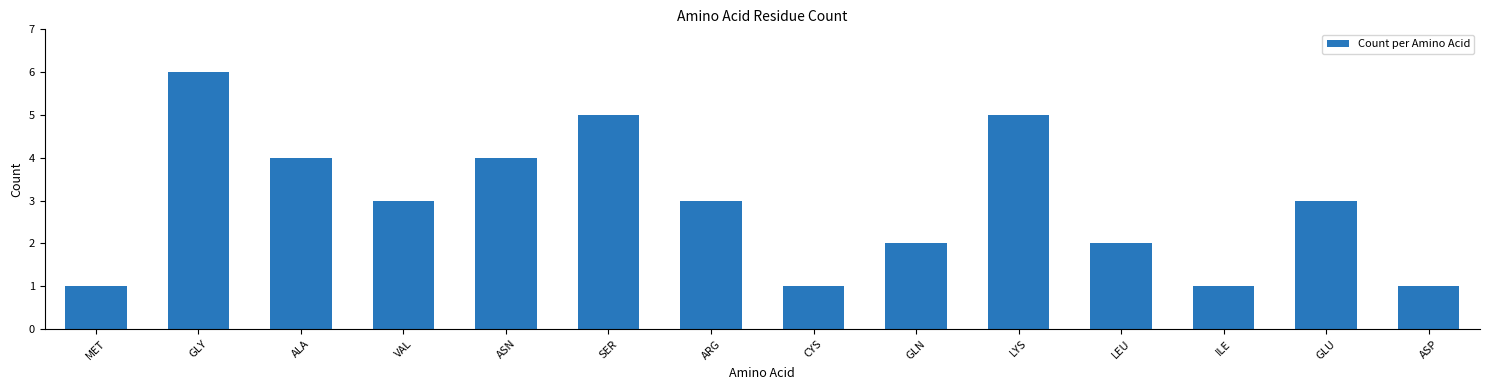

What position from the left is SER?

6